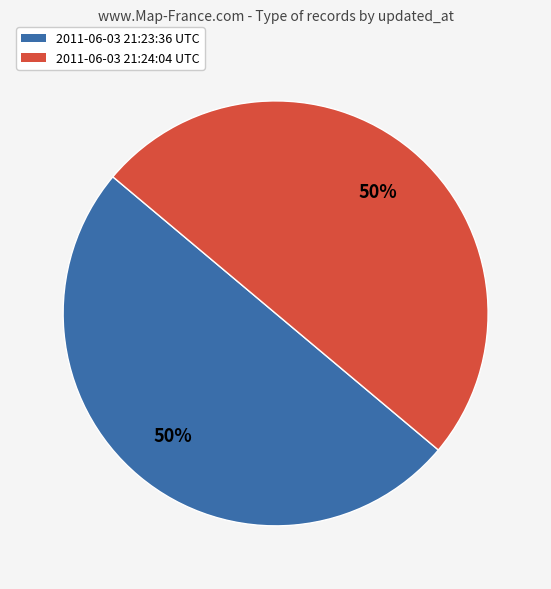

Is the sum of 2011-06-03 21:23:36 UTC and 2011-06-03 21:24:04 UTC greater than half?

Yes